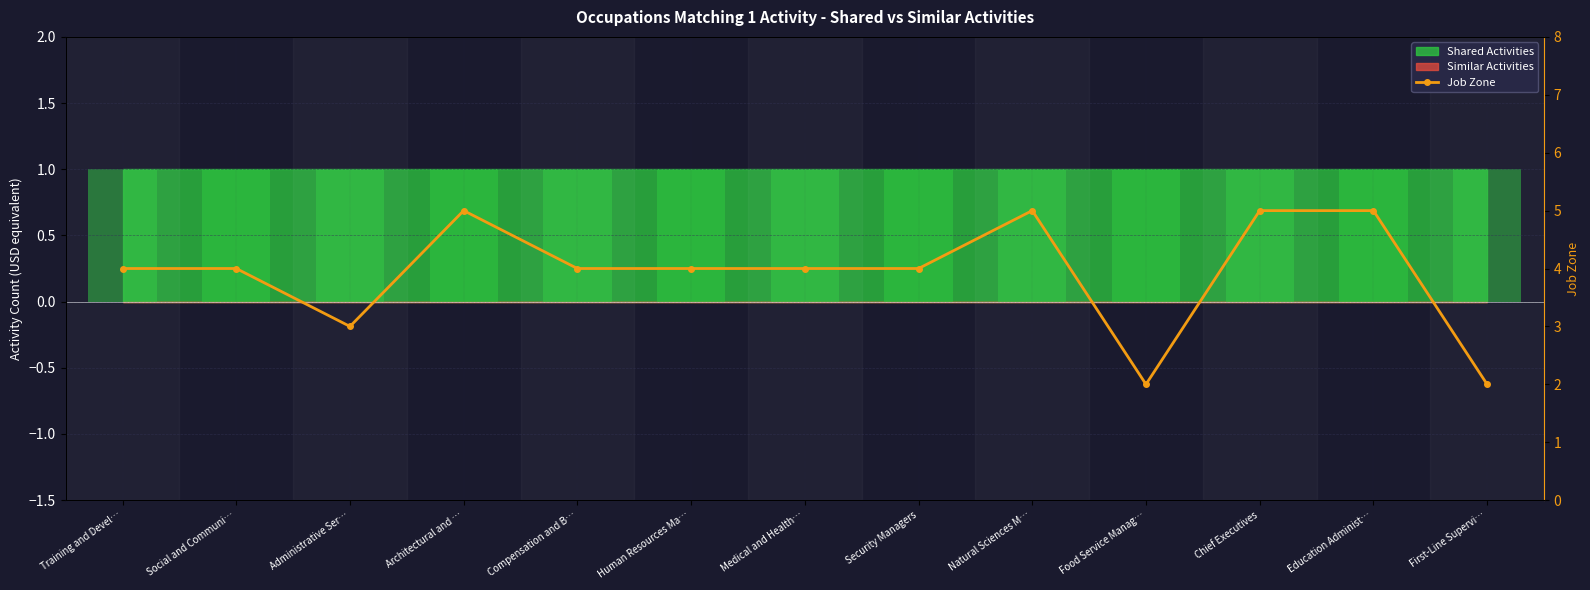

Approximately how many times larger is the value at Natural Sciences M… compared to Architectural and …?

1.0